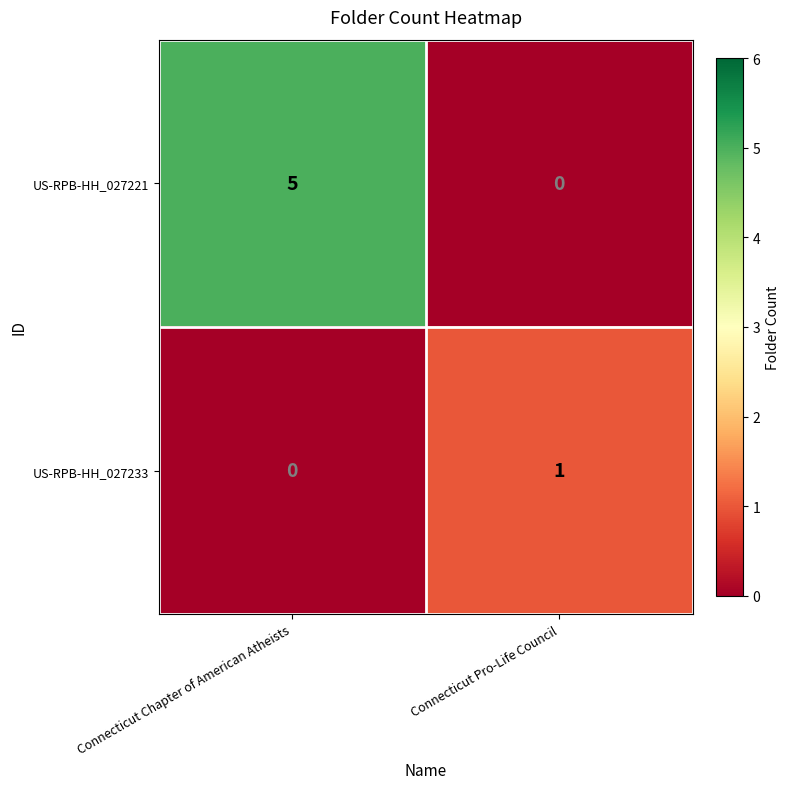

What is the greatest value displayed?

5